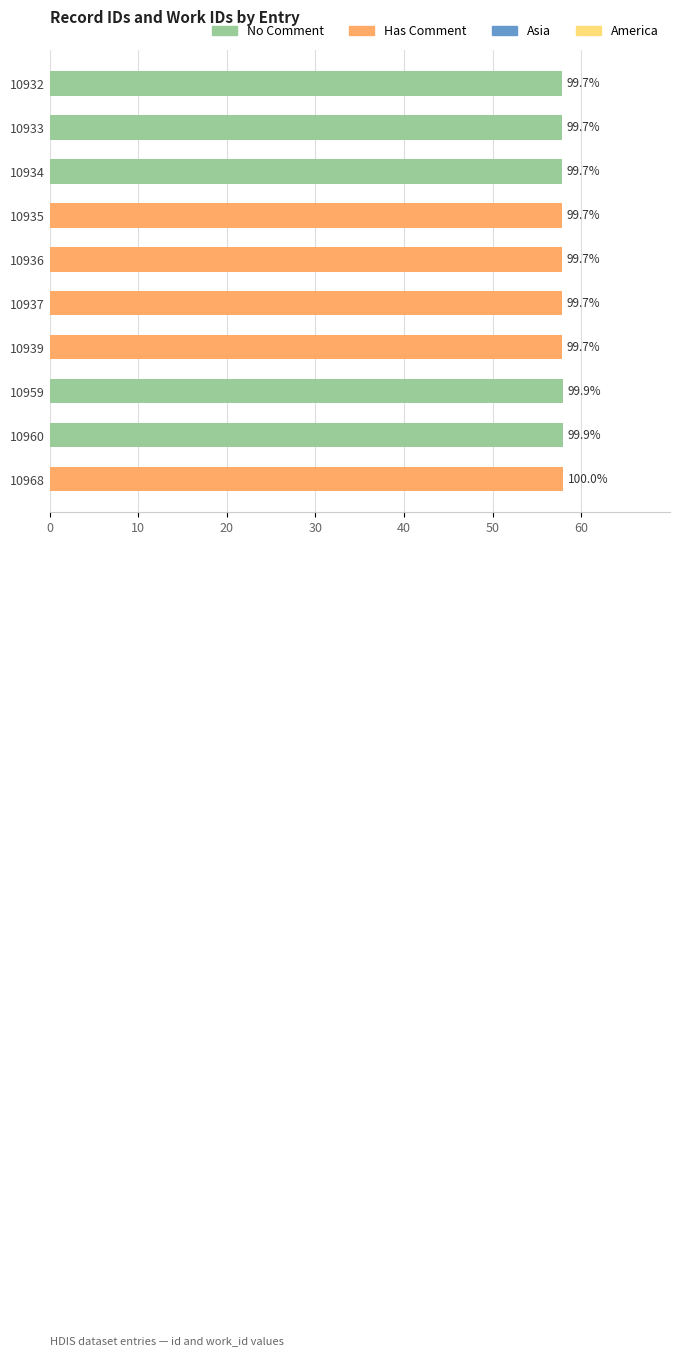

Does the chart contain any negative values?

No